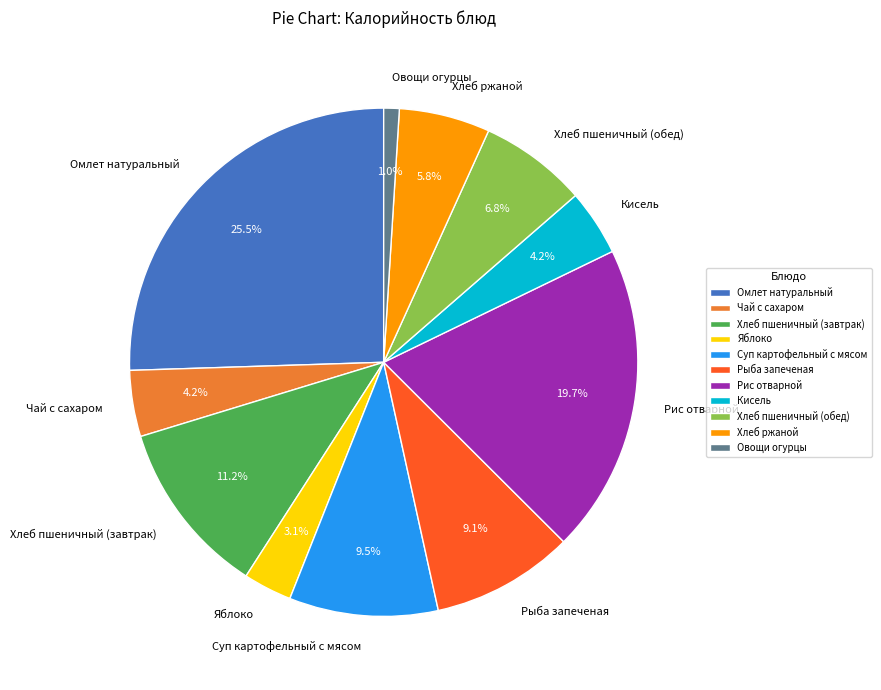

Count the number of slices in the pie.

11